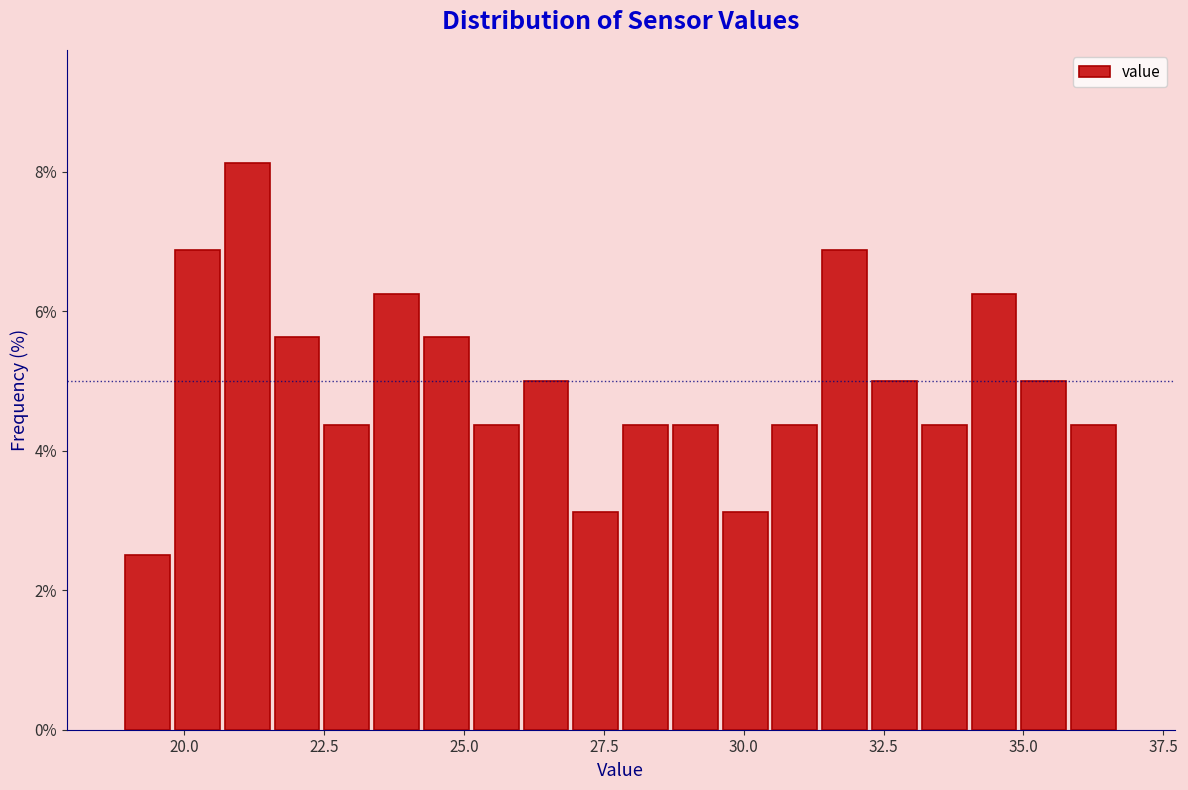

Read against the x-axis, roughly where is the centre of the tallest bar?

21.0